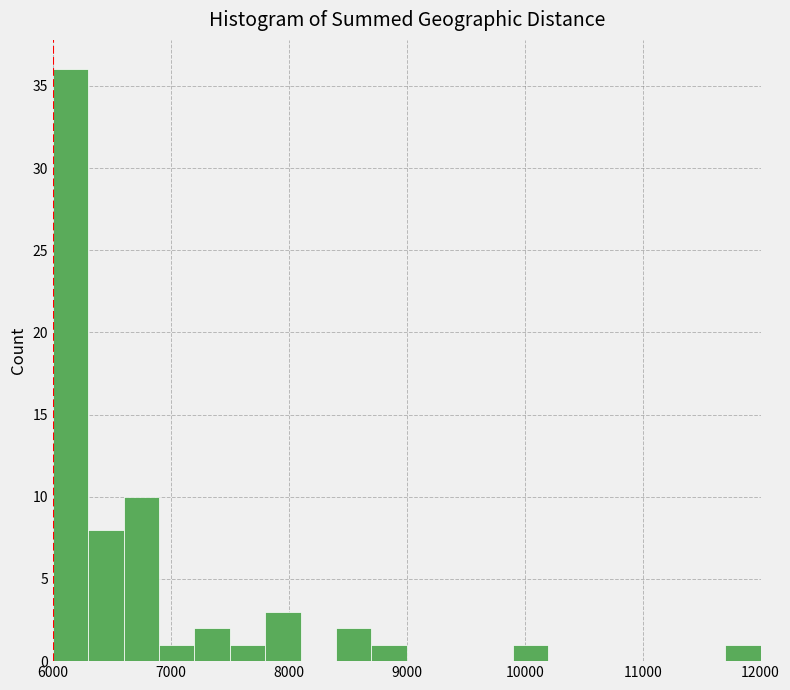

Around what value on the x-axis is the tallest bar? Give the approximate position of its centre, as read against the axis.

6200